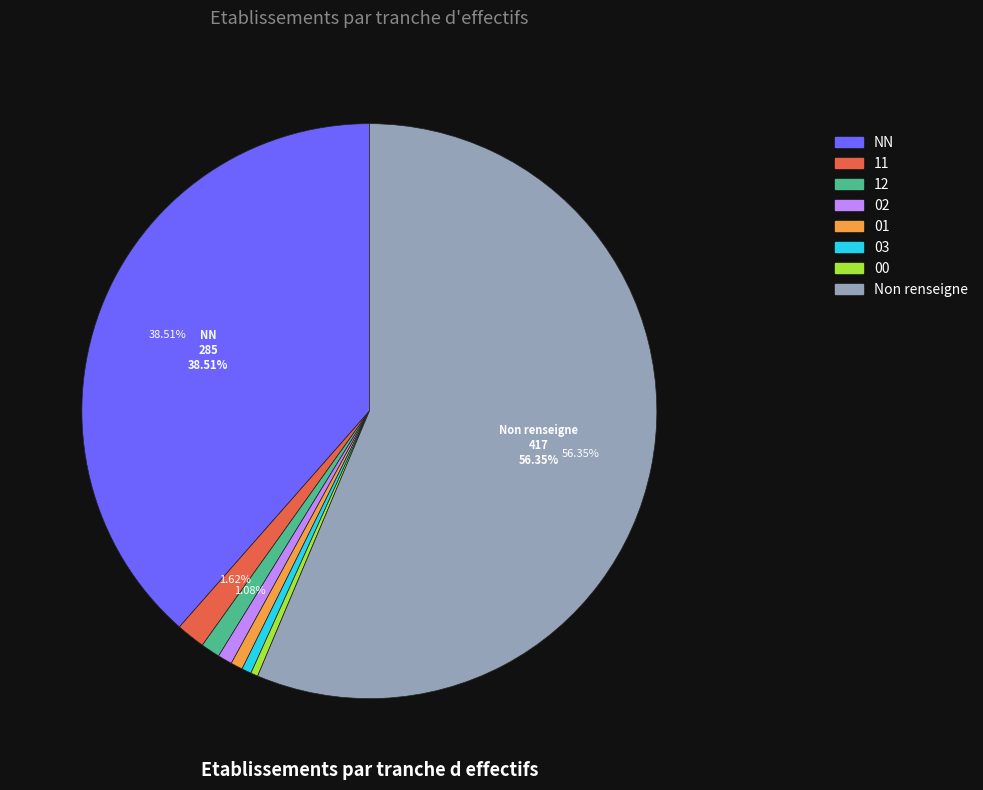

To the nearest percent, what portion does 01 represent?

1%